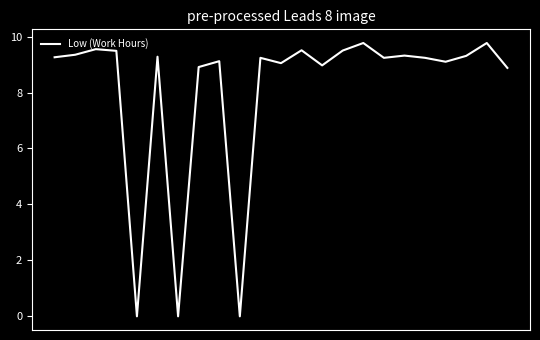

What is the greatest value displayed?

9.8